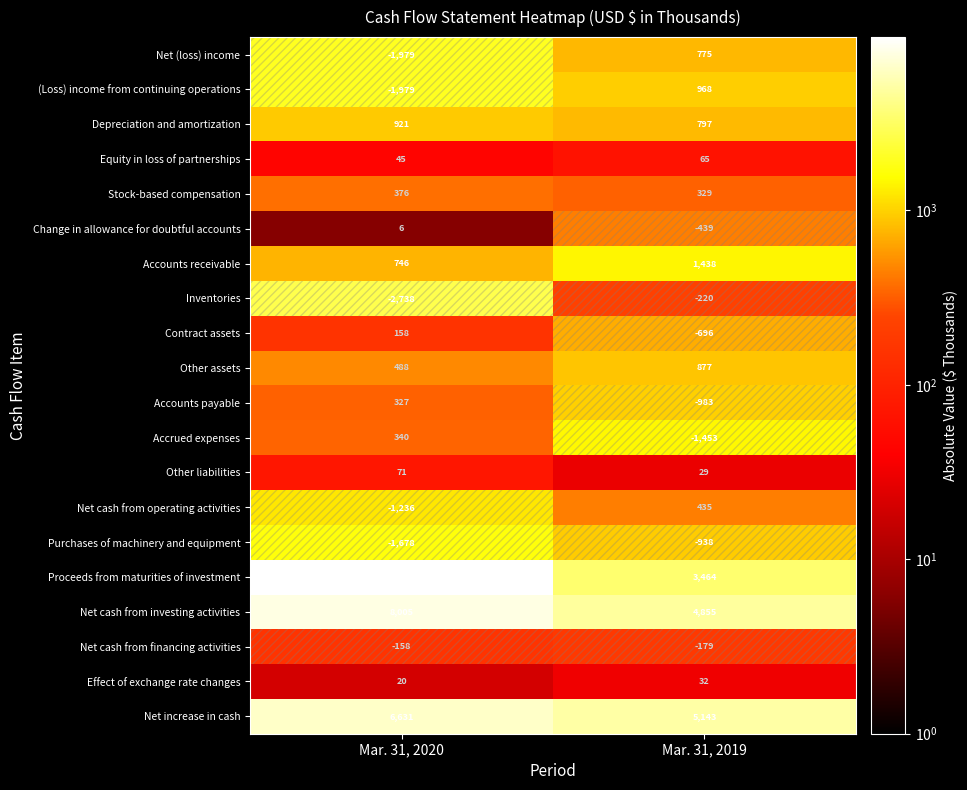

What is the total value across all series at Mar. 31, 2020?

18216